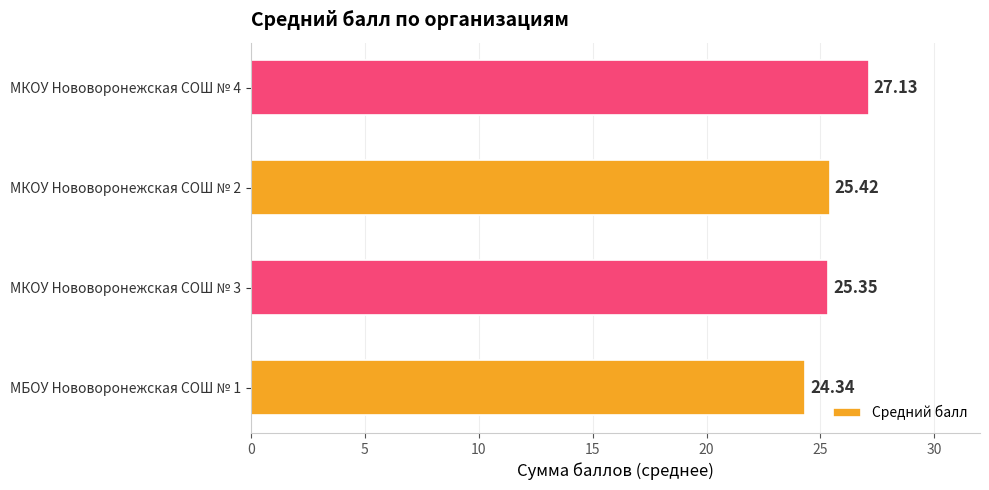

Does the chart contain any negative values?

No